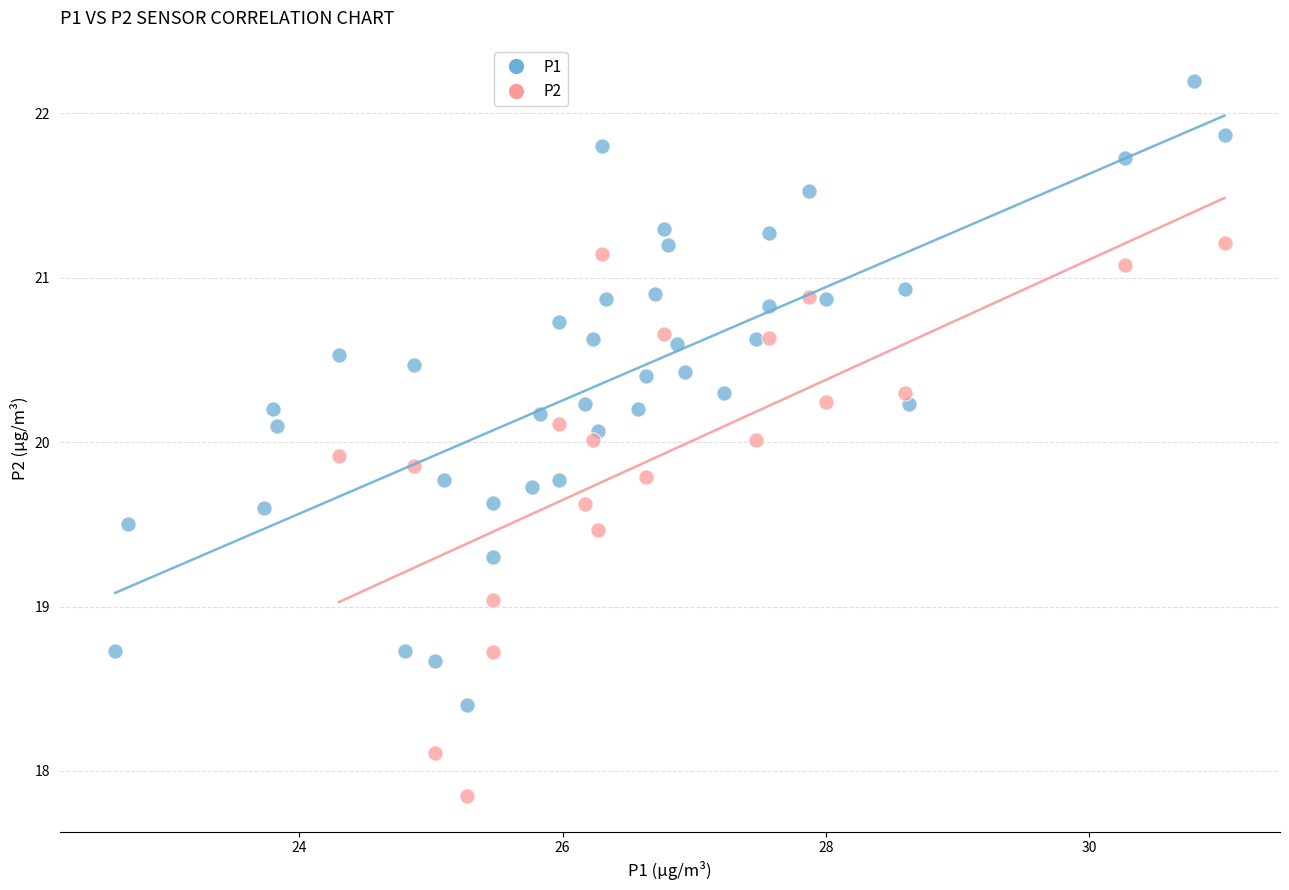

Which series reaches the minimum Y coordinate?

P2